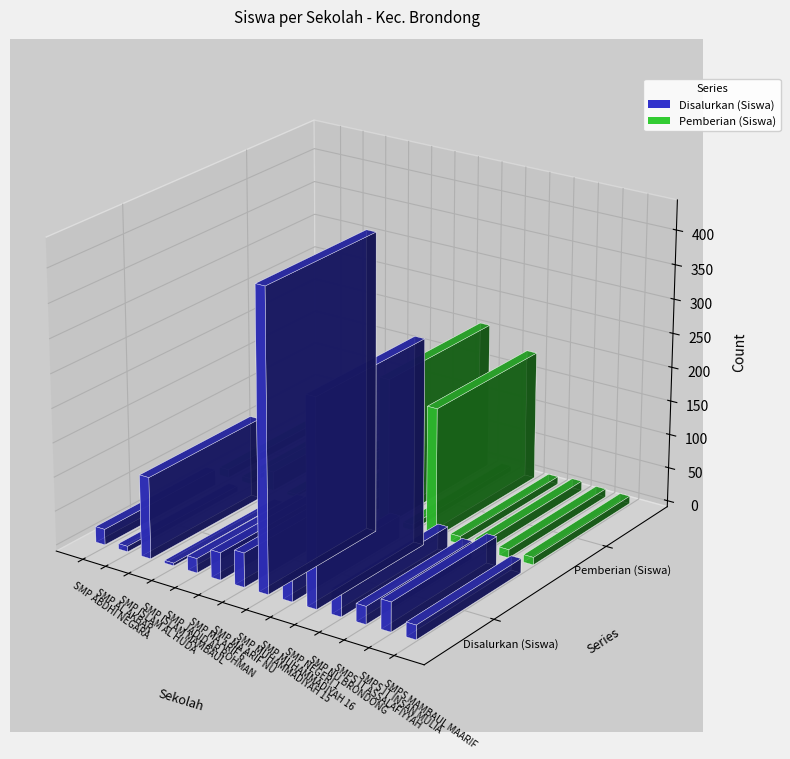

At SMP MUHAMMADIYAH 16, list the series in order from largest to smallest.

Disalurkan (Siswa), Pemberian (Siswa)